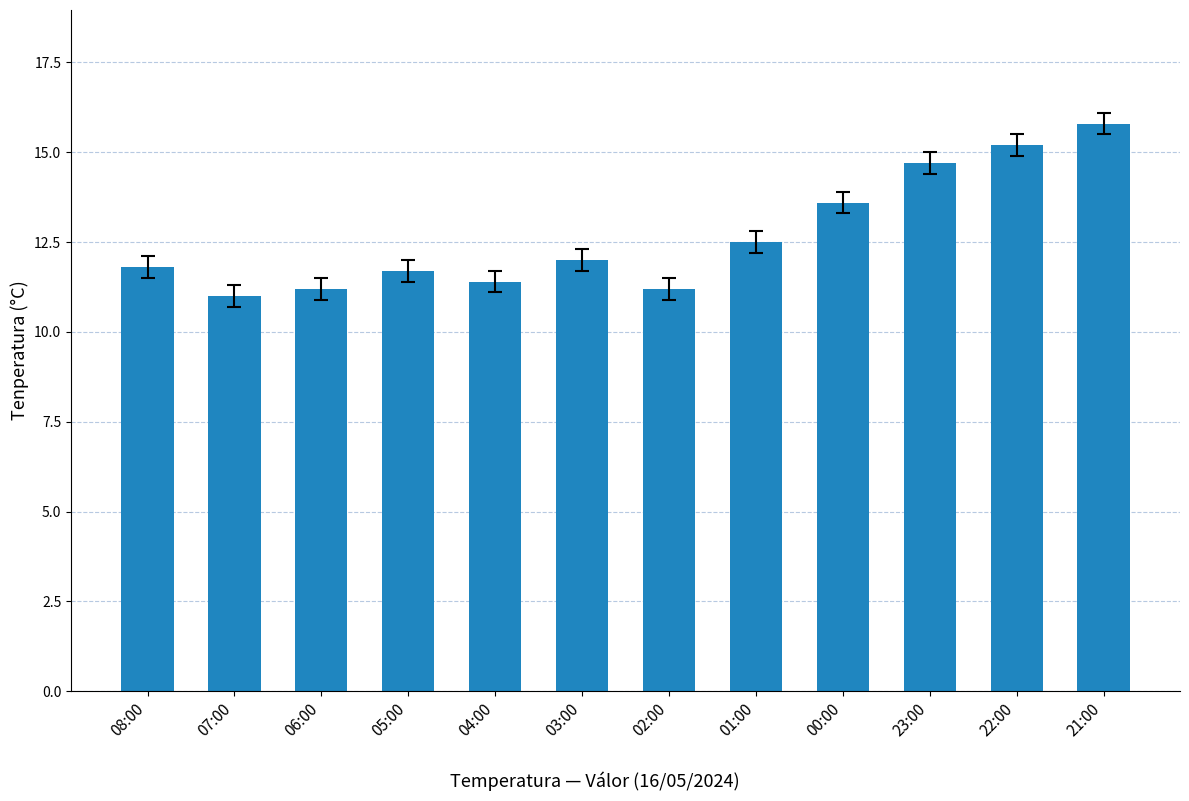

Is it true that the value at 07:00 is 11.0?

True